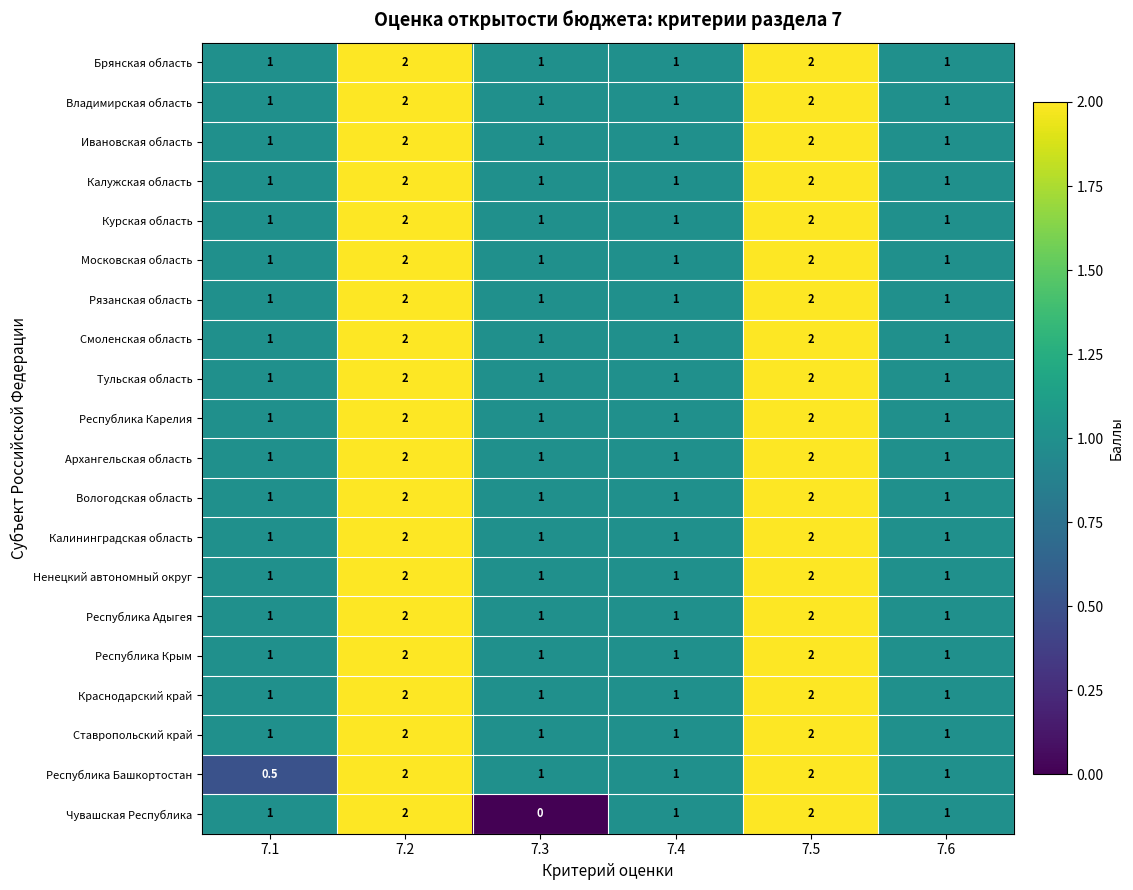

Which series has the widest spread of values?

Чувашская Республика